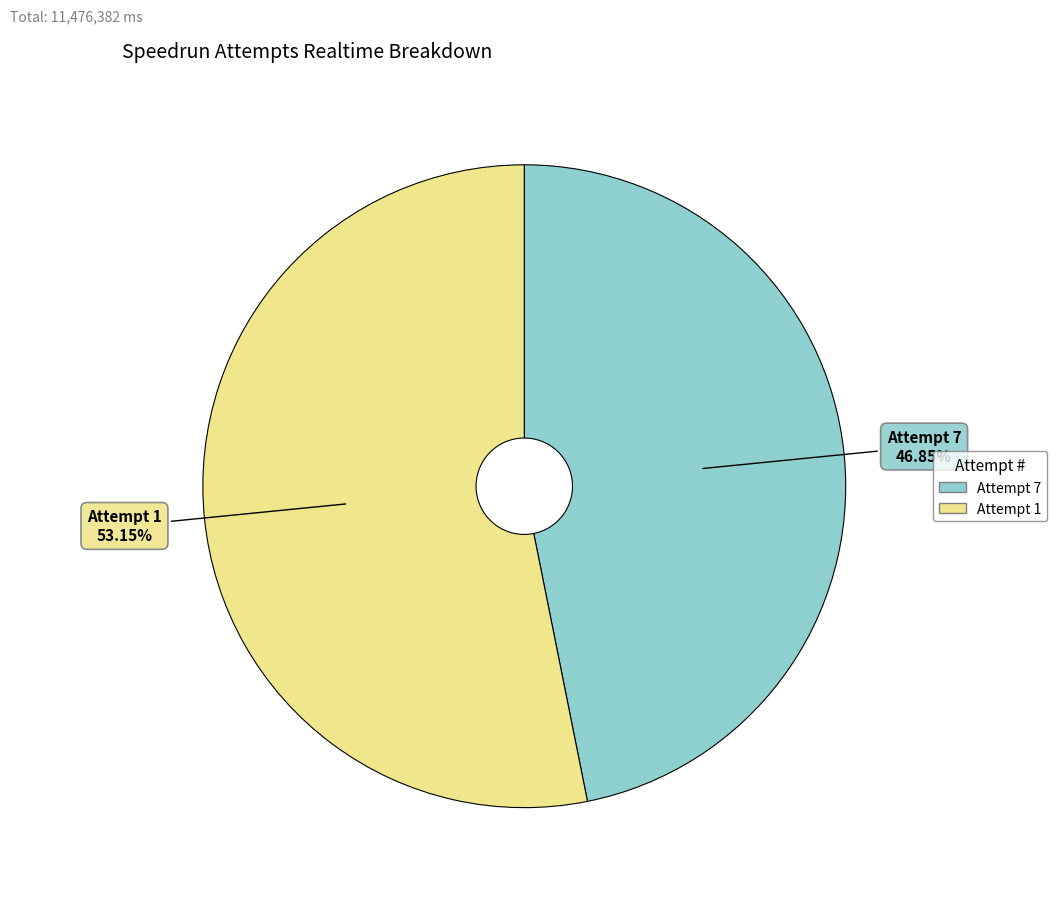

To the nearest percent, what is the combined percentage of Attempt 7 and Attempt 1?

100%